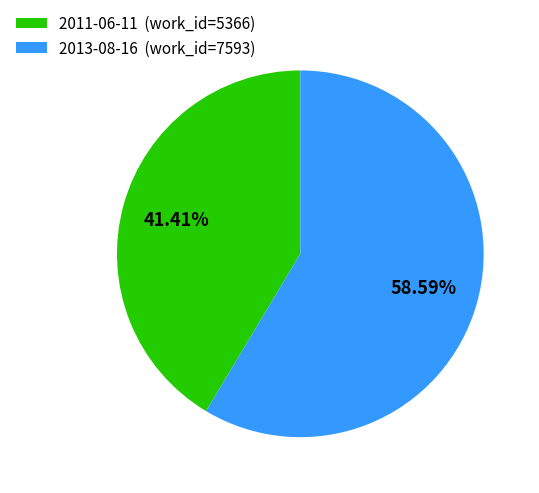

What is the largest slice in the pie chart?

2013-08-16